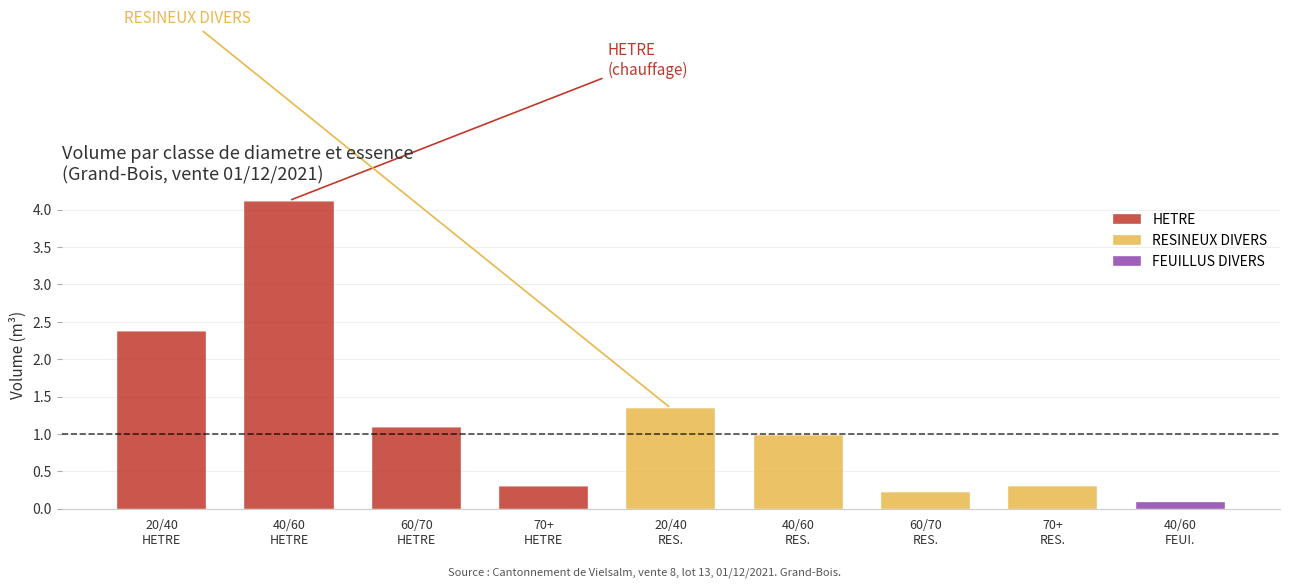

What is the sum of all HETRE values?

7.9